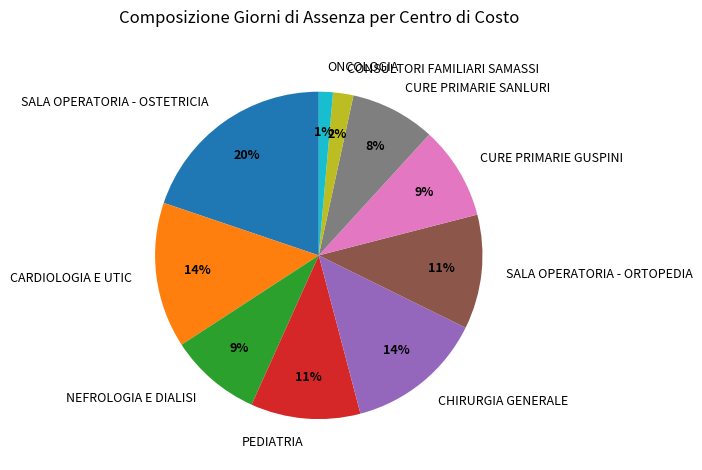

To the nearest percent, what portion does CARDIOLOGIA E UTIC represent?

14%